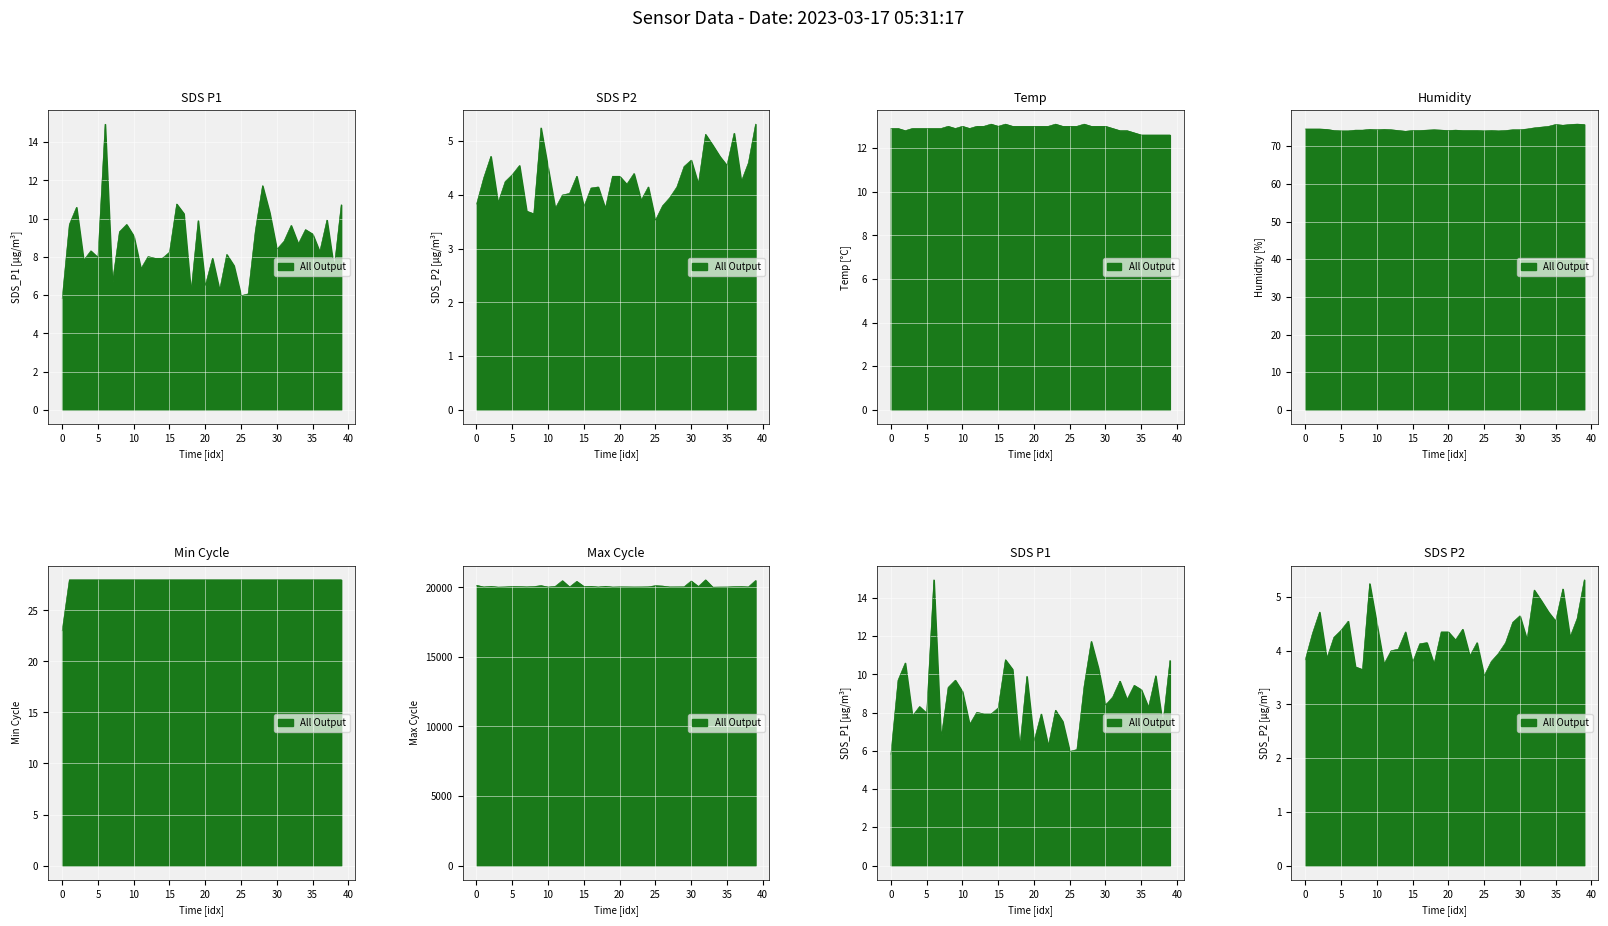

Which series has the widest spread of values?

Max_cycle